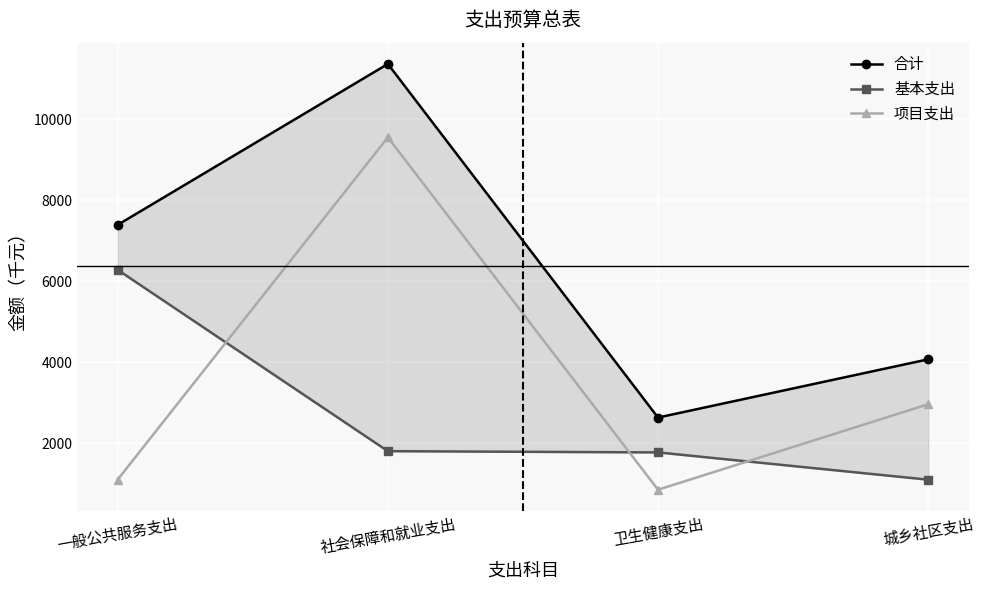

At which category is the sum across all series the highest?

社会保障和就业支出